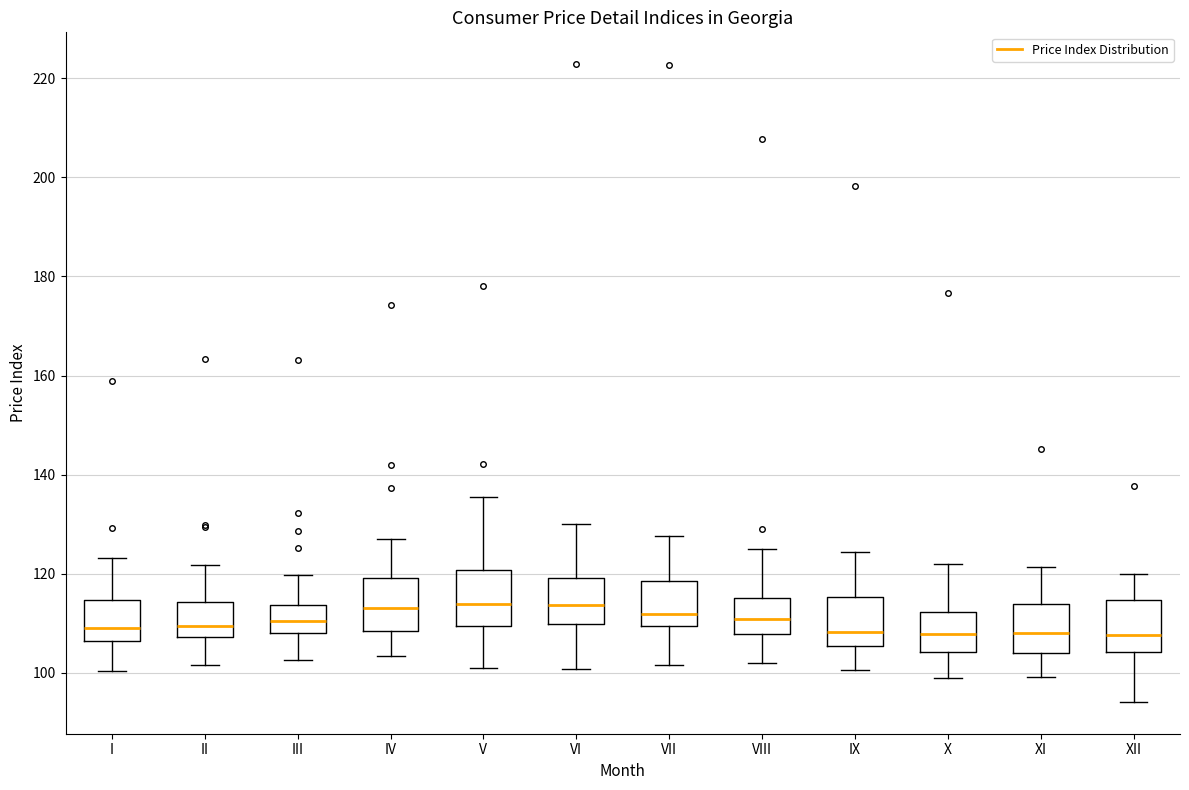

Reading left to right, transcribe this box plot: for each box, give where its median line is, the range the box spans, and where its two whiskers end, as read against the y-axis. The values are not printed on the chart, so give them approximately, as read against the axis.

I: median 110, box 106 to 114, whiskers 100 to 124
II: median 110, box 108 to 114, whiskers 102 to 122
III: median 110, box 108 to 114, whiskers 102 to 120
IV: median 114, box 108 to 120, whiskers 104 to 126
V: median 114, box 110 to 120, whiskers 100 to 136
VI: median 114, box 110 to 120, whiskers 100 to 130
VII: median 112, box 110 to 118, whiskers 102 to 128
VIII: median 110, box 108 to 116, whiskers 102 to 126
IX: median 108, box 106 to 116, whiskers 100 to 124
X: median 108, box 104 to 112, whiskers 100 to 122
XI: median 108, box 104 to 114, whiskers 100 to 122
XII: median 108, box 104 to 114, whiskers 94 to 120